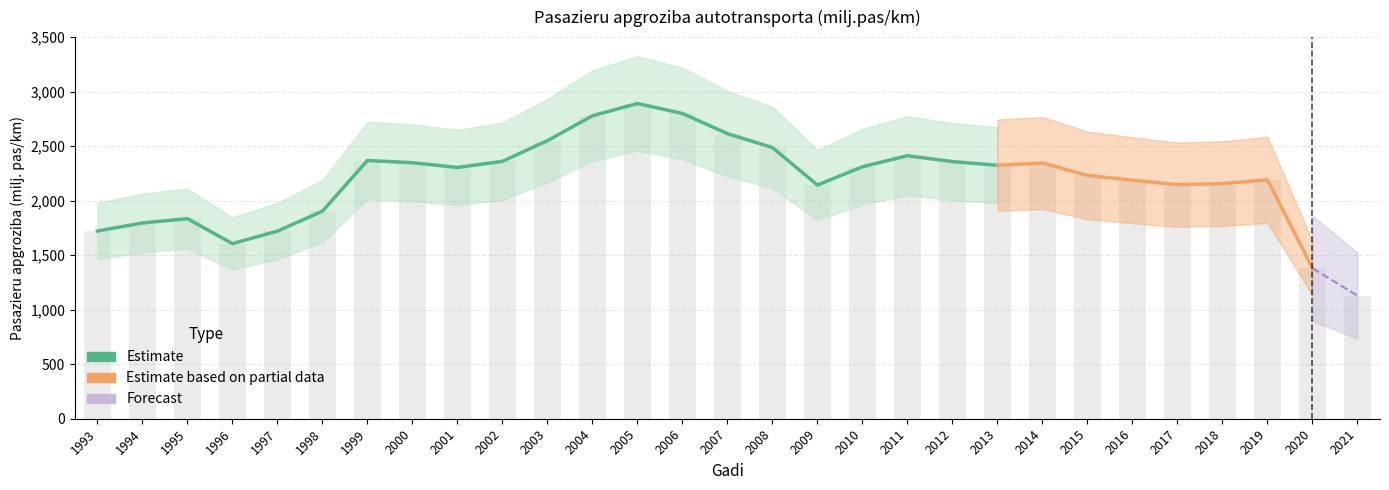

Is it true that the value at 2004 is 2778.5?

True